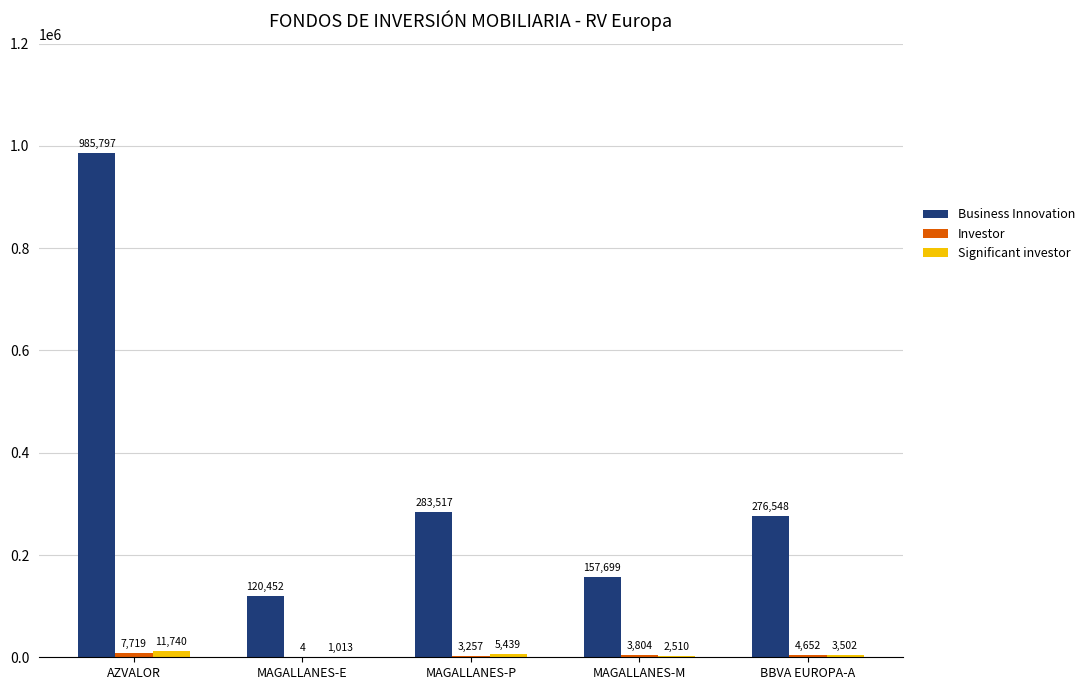

Is it true that Business Innovation equals 985797 at AZVALOR?

True